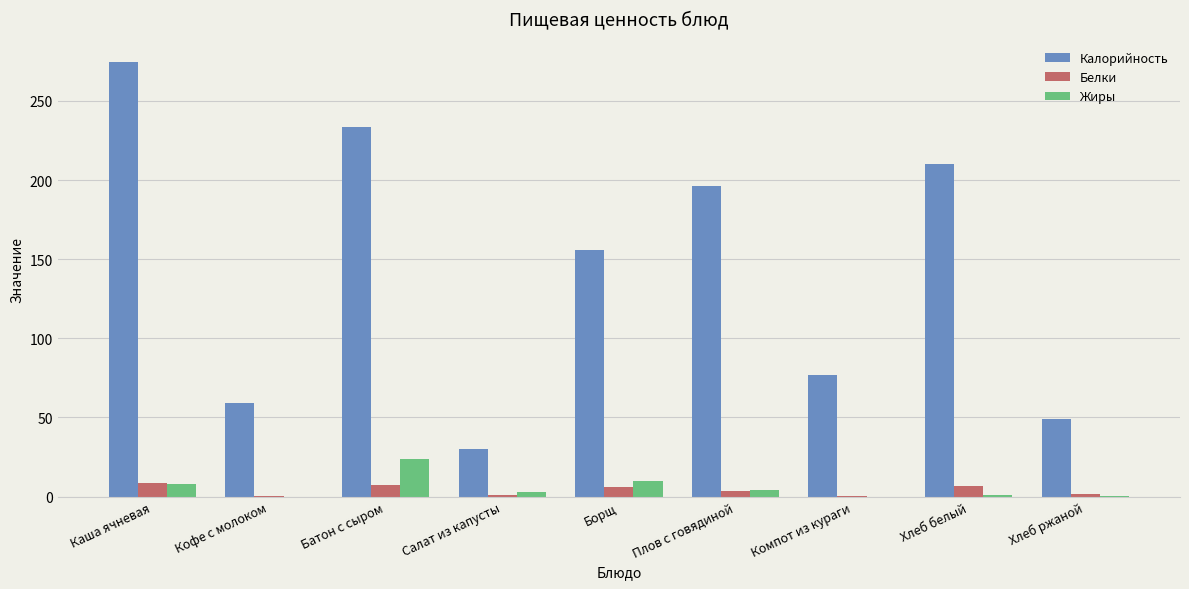

How many distinct data groups are displayed?

3